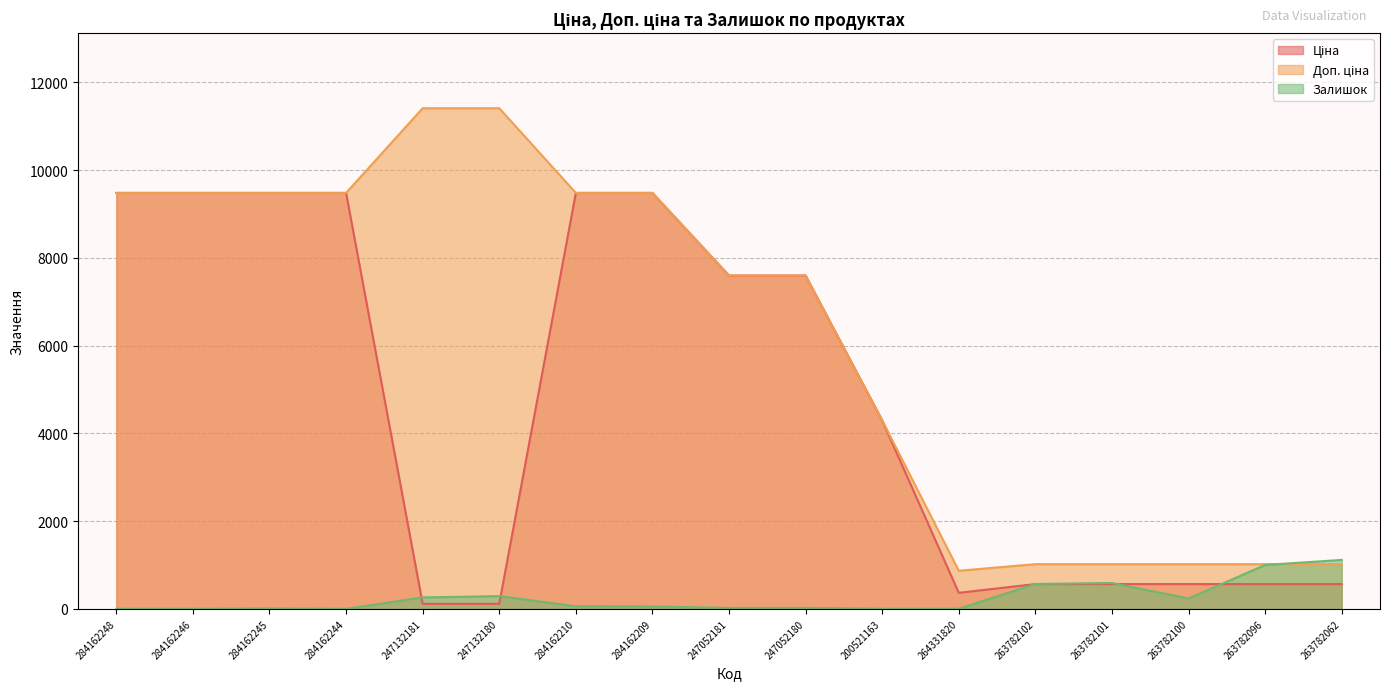

Reading left to right, list all the values displayed in this chart.

Ціна: 9480.1	9480.1	9480.1	9480.1	114.1	114.1	9480.1	9480.1	7596.5	7596.5	4295.4	365.2	564.0	564.0	564.0	564.0	564.0
Доп. ціна: 9480.1	9480.1	9480.1	9480.1	11410.0	11410.0	9480.1	9480.1	7596.5	7596.5	4295.0	868.0	1017.8	1017.8	1017.8	1017.8	1017.8
Залишок: 0.0	0.0	8.0	0.0	260.0	290.0	57.0	53.0	20.0	21.0	2.0	2.0	567.0	589.0	235.0	1000.0	1115.0